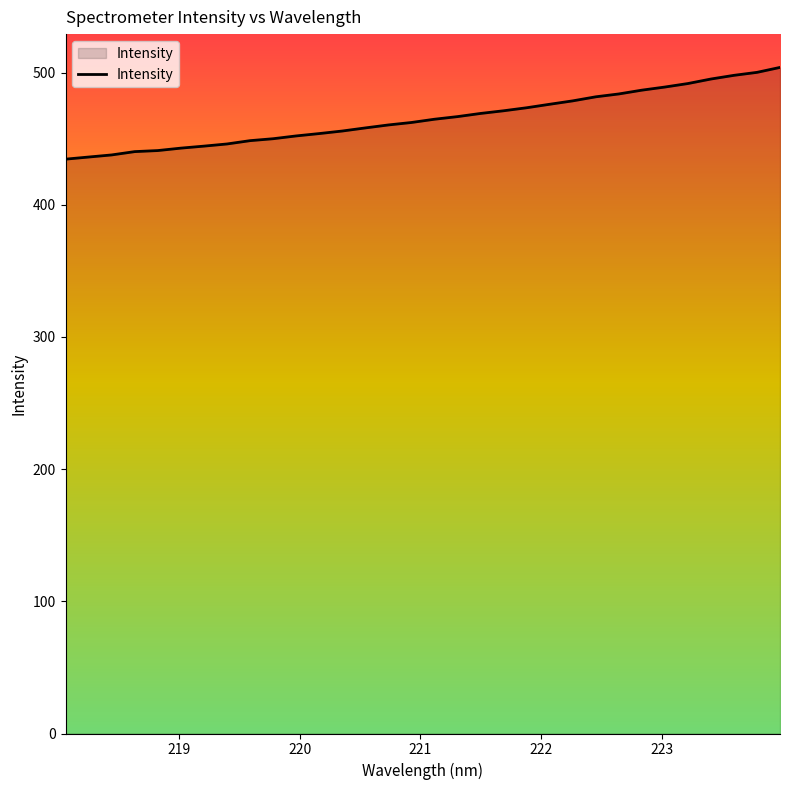

What is the difference between the maximum and minimum values?

69.4